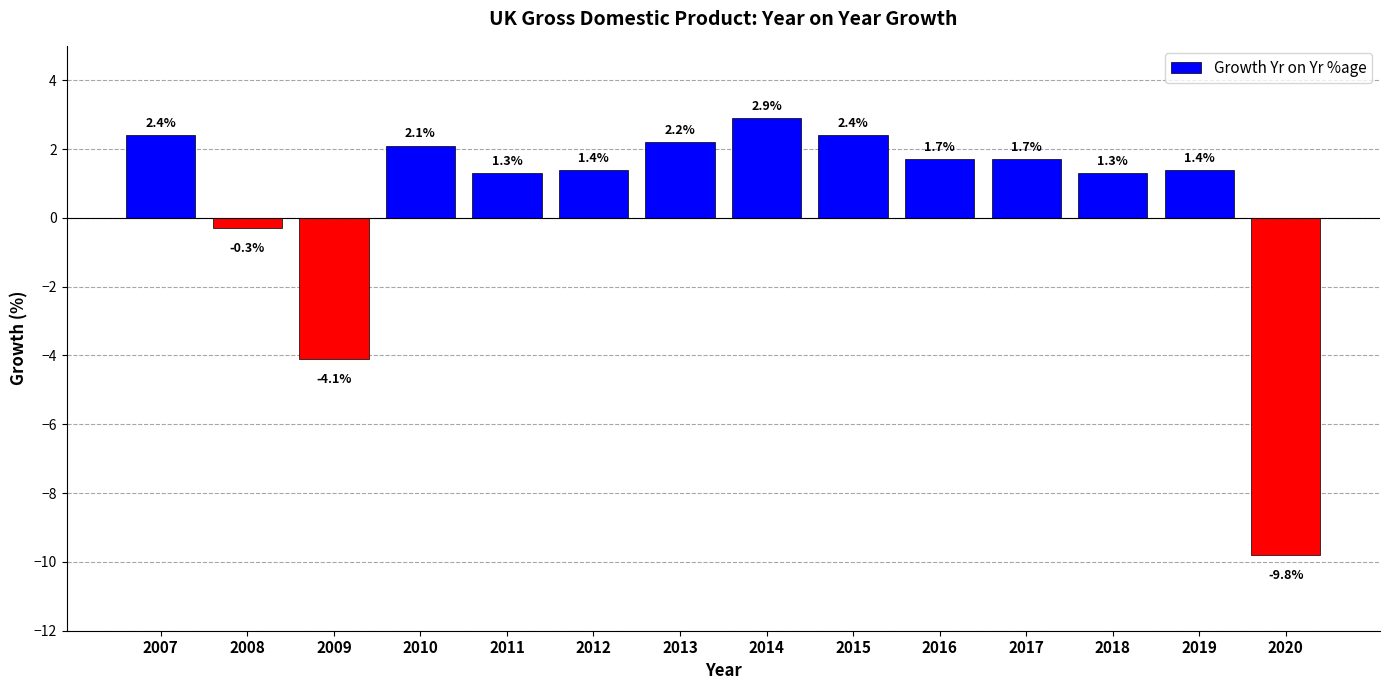

Which has a higher value, 2020 or 2013?

2013